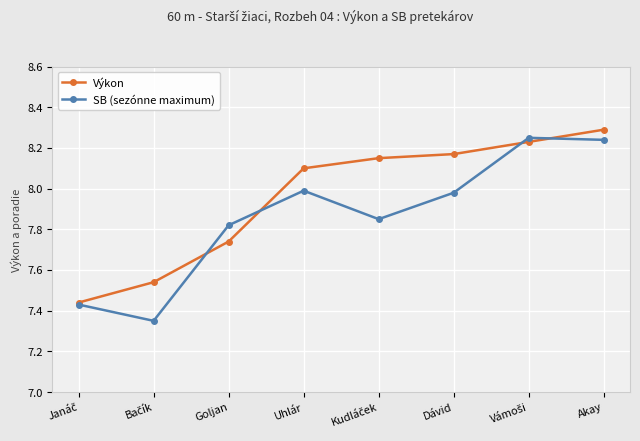

At which category does the chart reach its peak across all series?

Akay